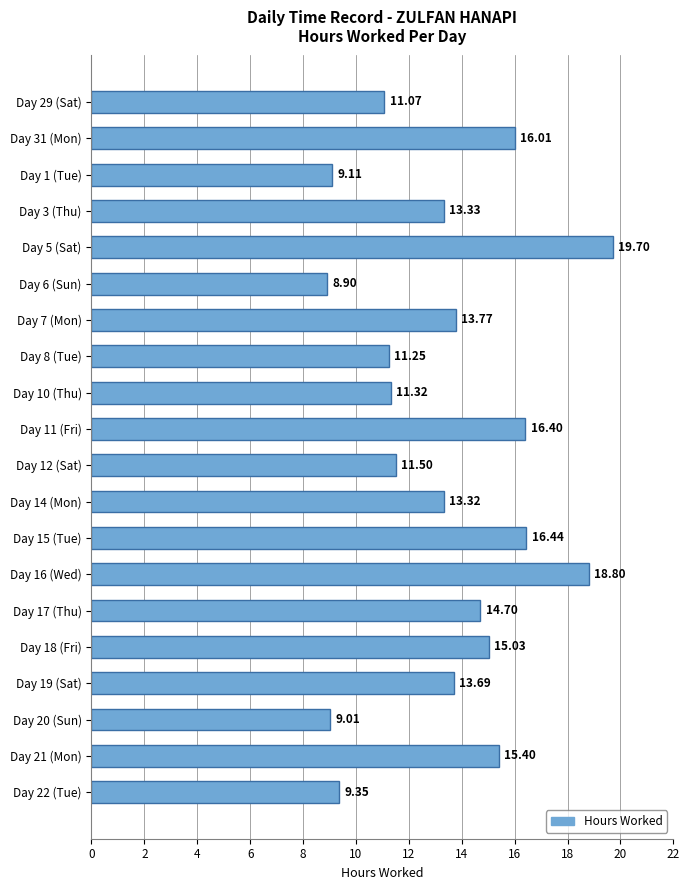

What is the sum of the values at Day 10 (Thu) and Day 19 (Sat)?

25.0